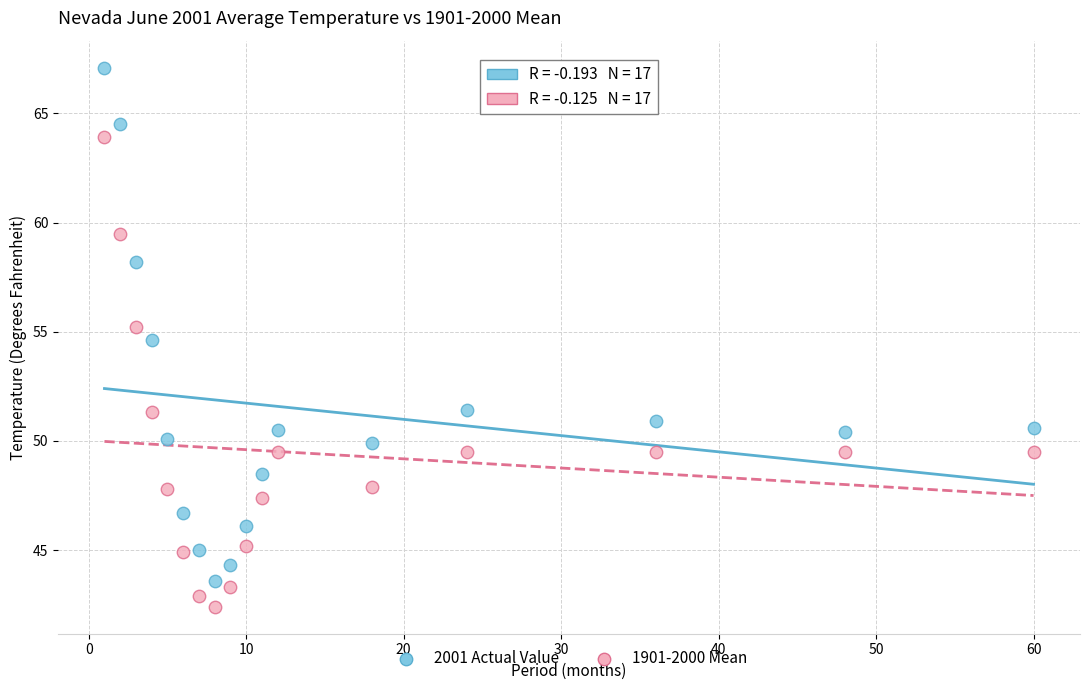

Which series reaches the minimum Y coordinate?

1901-2000 Mean